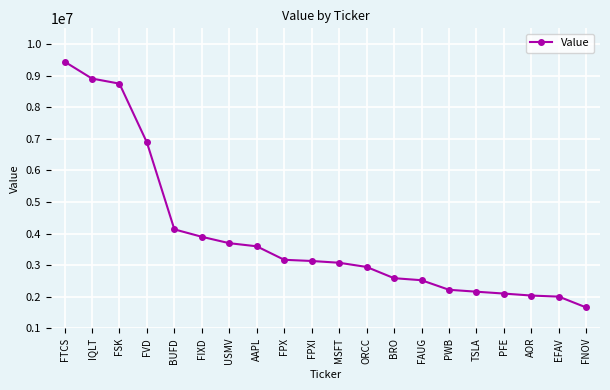

What is the minimum value shown in the chart?

1657000